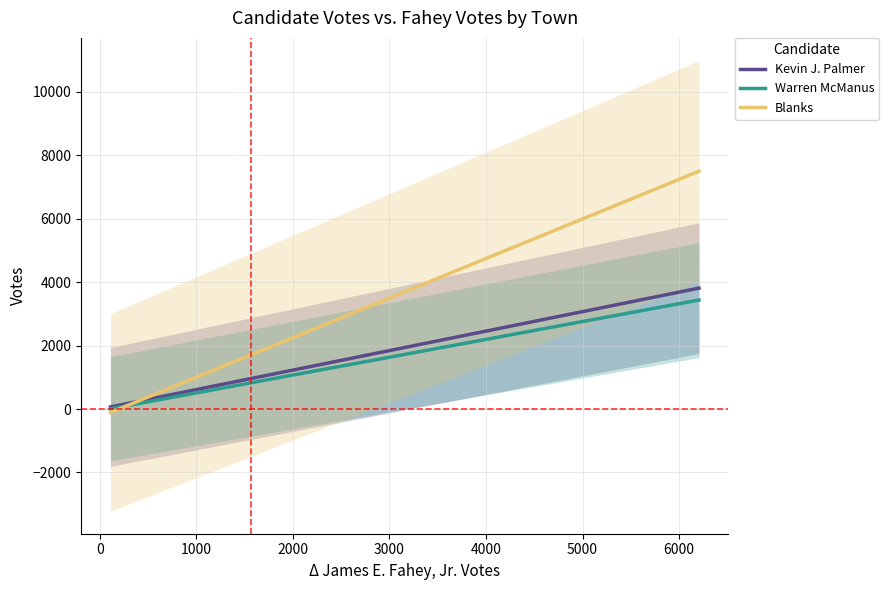

How many values in the Kevin J. Palmer series exceed 997?

18